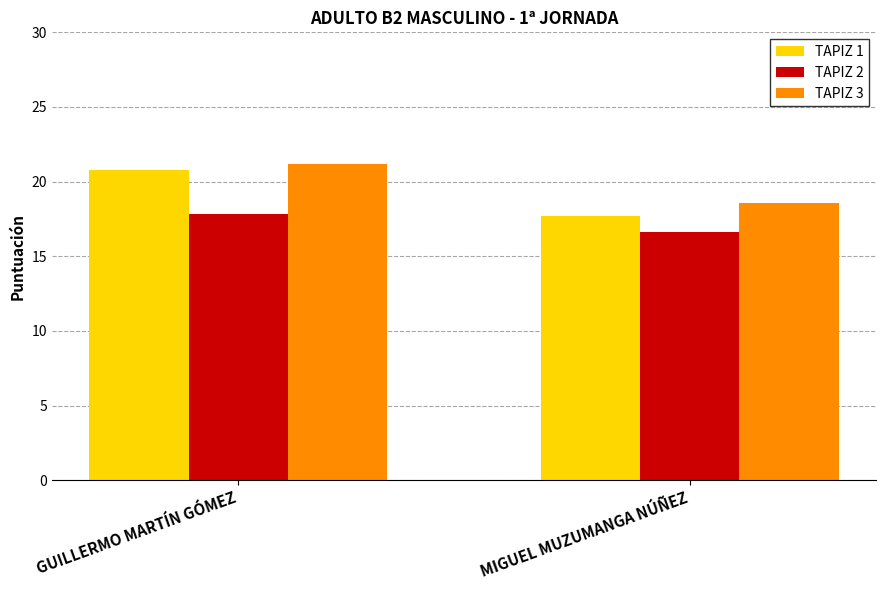

What is the lowest value of the TAPIZ 3 series?

18.6